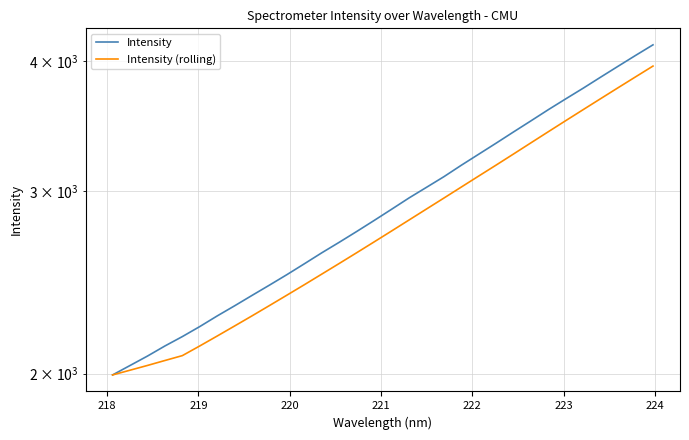

Which series has the largest range (max minus min)?

Intensity